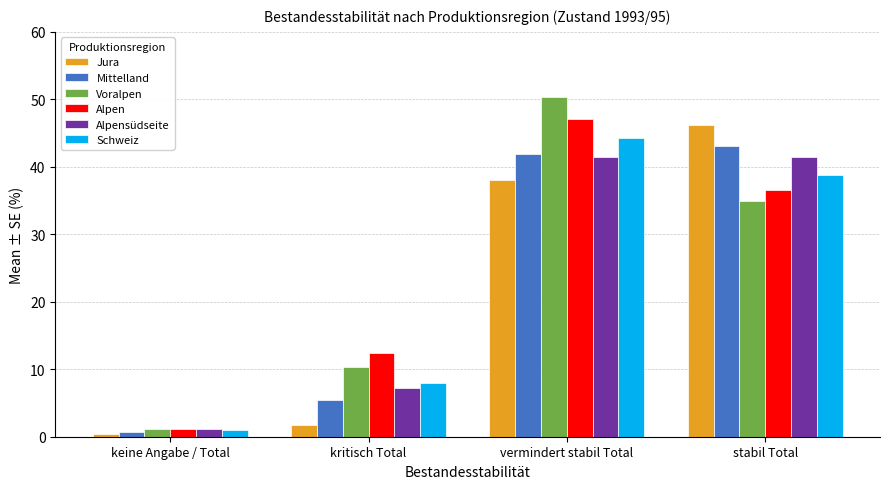

Which series has the widest spread of values?

Voralpen